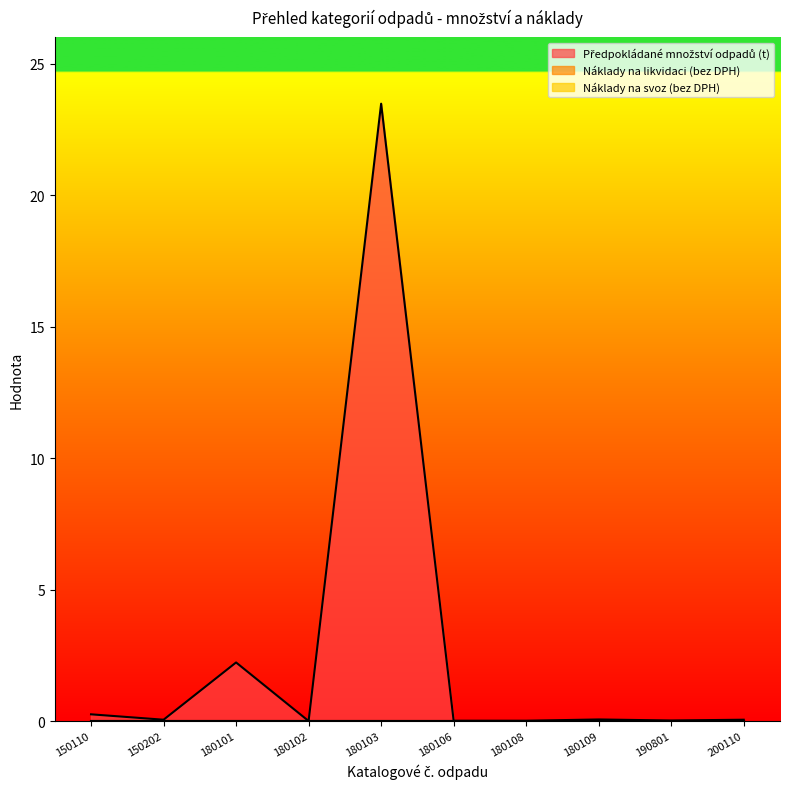

Which series has the largest range (max minus min)?

Předpokládané množství odpadů (t)